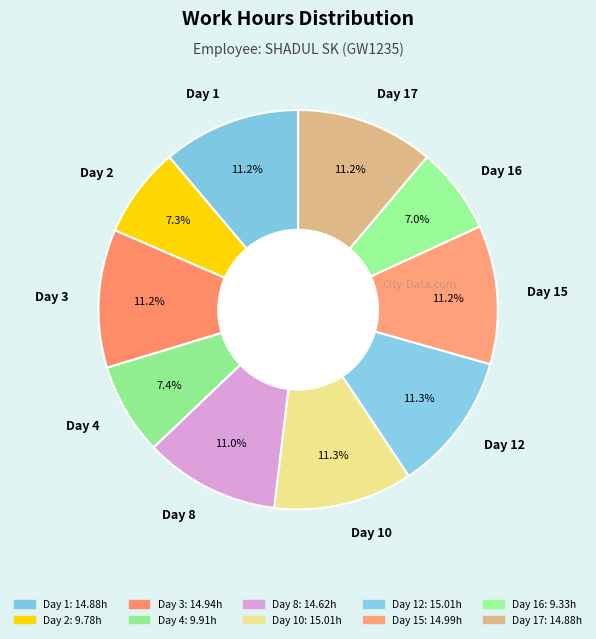

Which has a higher value, Day 8 or Day 2?

Day 8